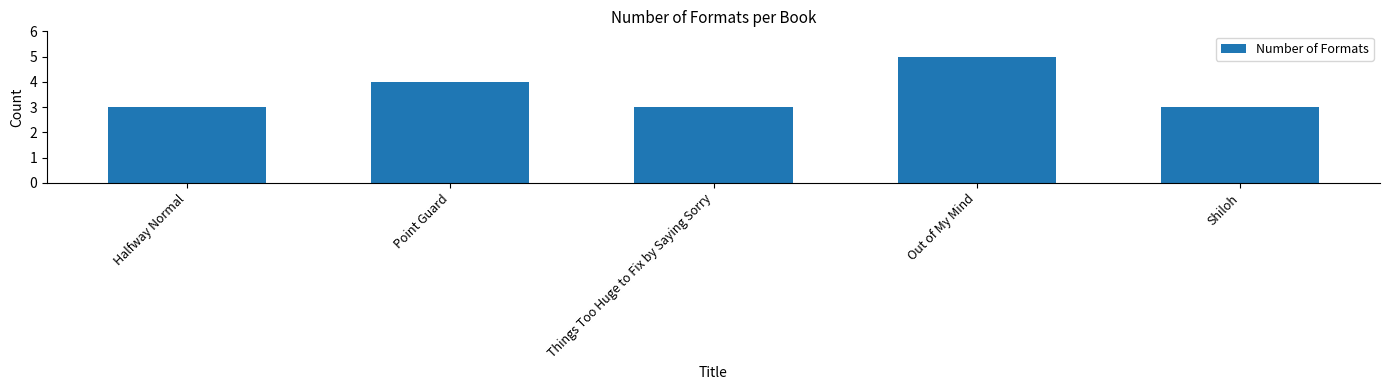

What is the ratio of the value at Things Too Huge to Fix by Saying Sorry to the value at Out of My Mind?

0.6